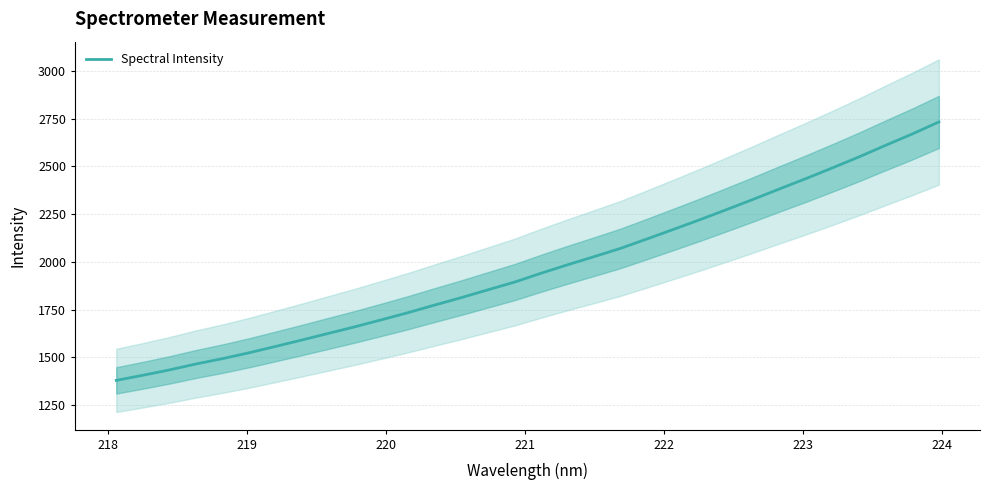

What is the maximum value for Spectral Intensity?

2733.0